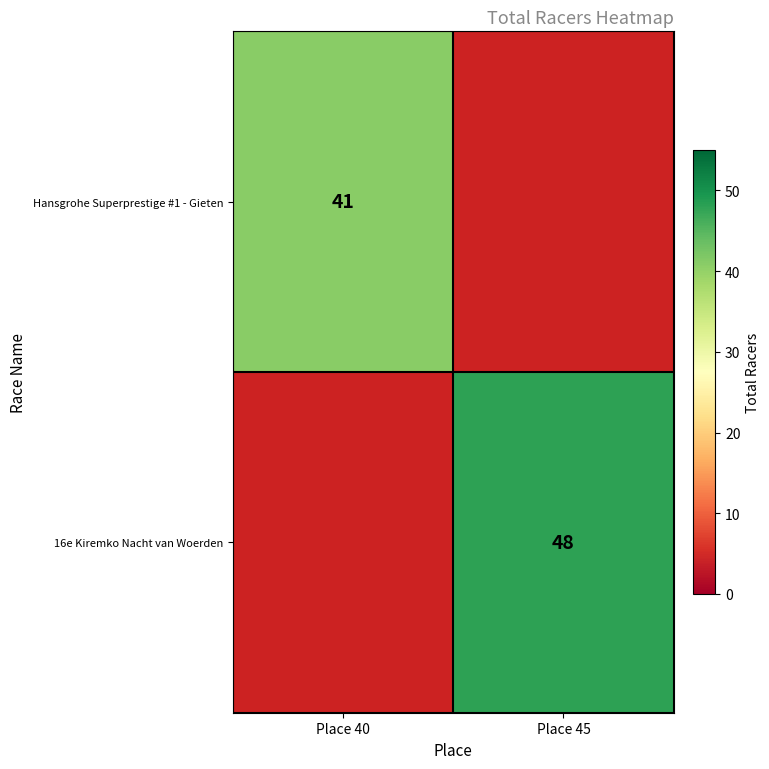

How many series are shown in this chart?

2